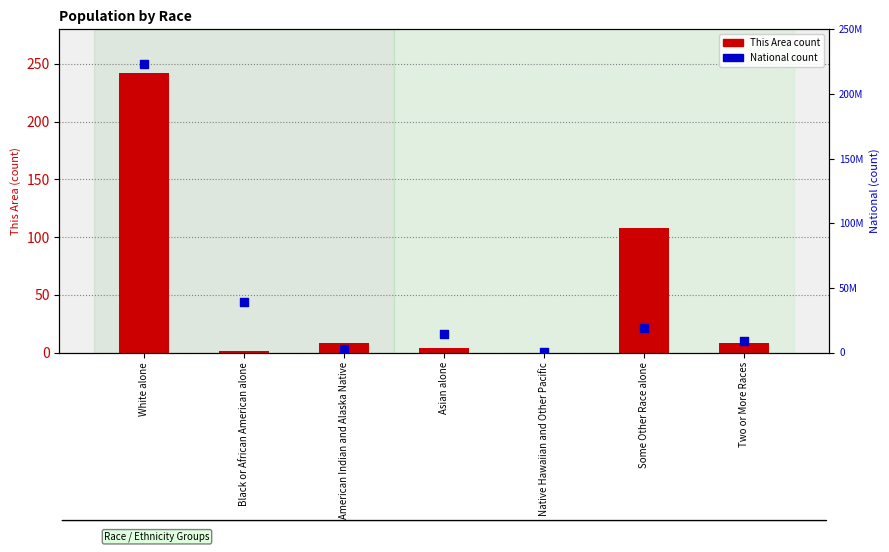

Which series reaches the maximum Y coordinate?

National